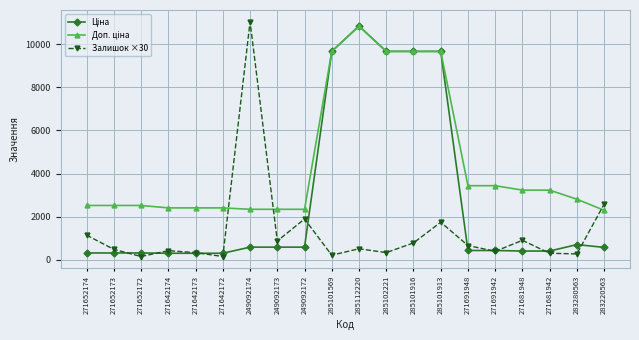

What is the label of the 9th point from the right?

285102221